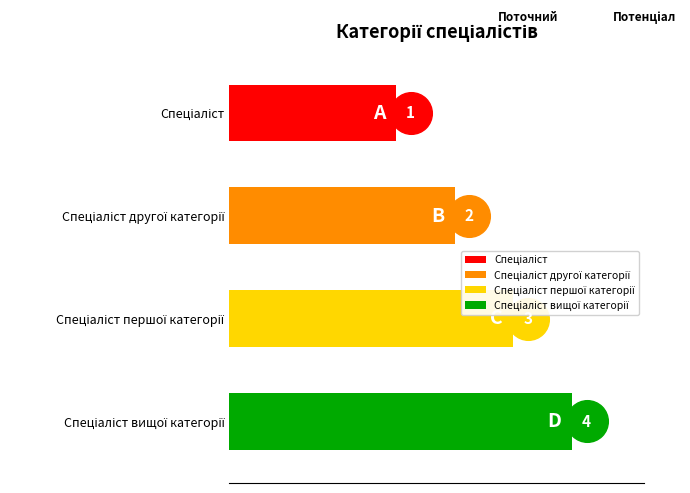

What is the change in value from Спеціаліст першої категорії to Спеціаліст вищої категорії?

+1